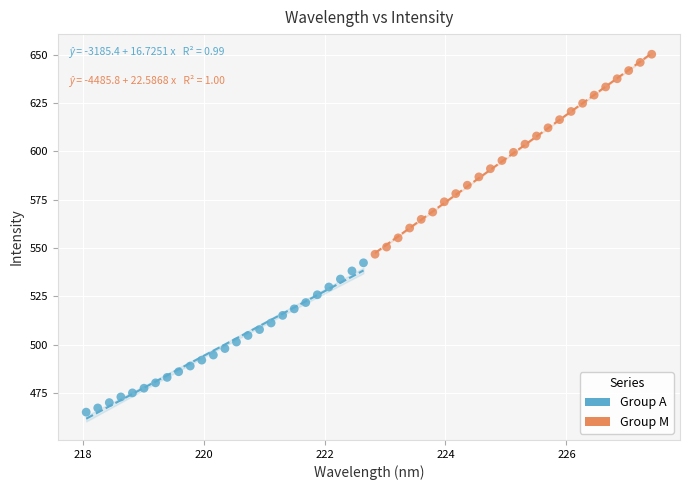

Which series has the widest spread of Y values?

Group M